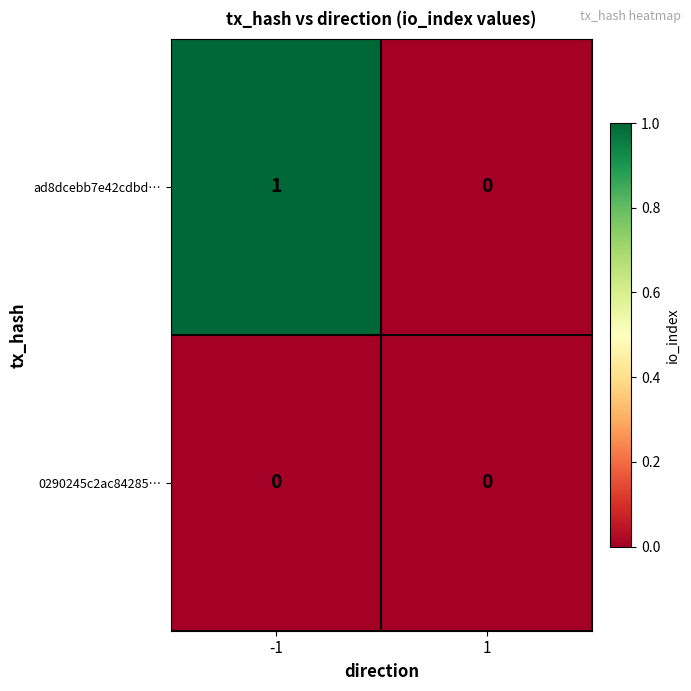

How many categories are shown in the chart?

2